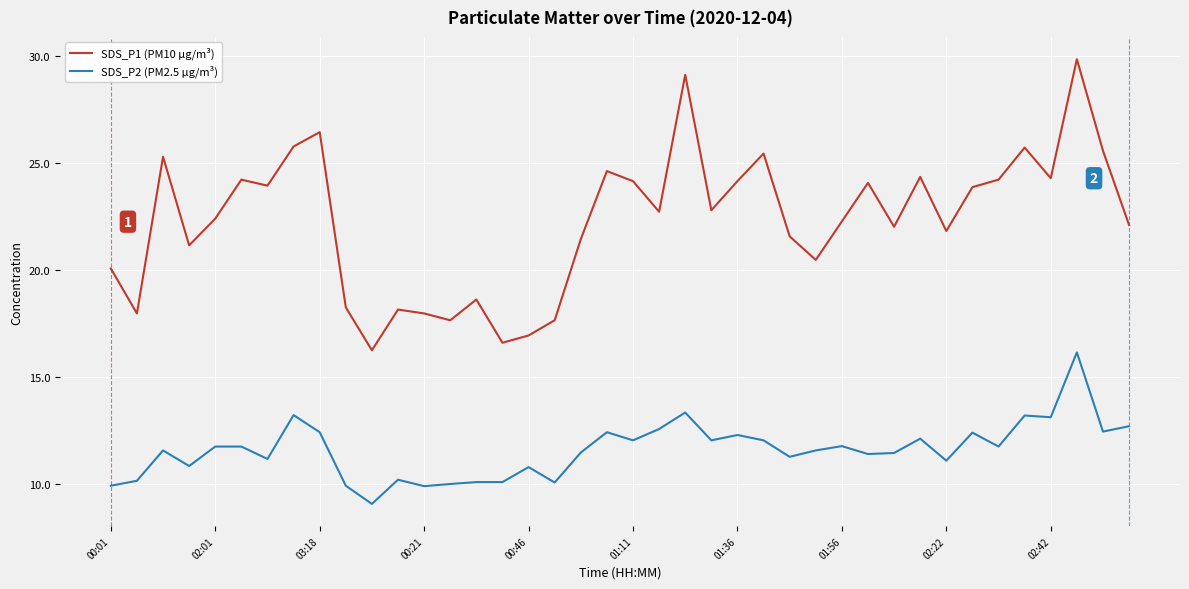

List the series in order of their overall mean, highest first.

SDS_P1 (PM10 µg/m³), SDS_P2 (PM2.5 µg/m³)